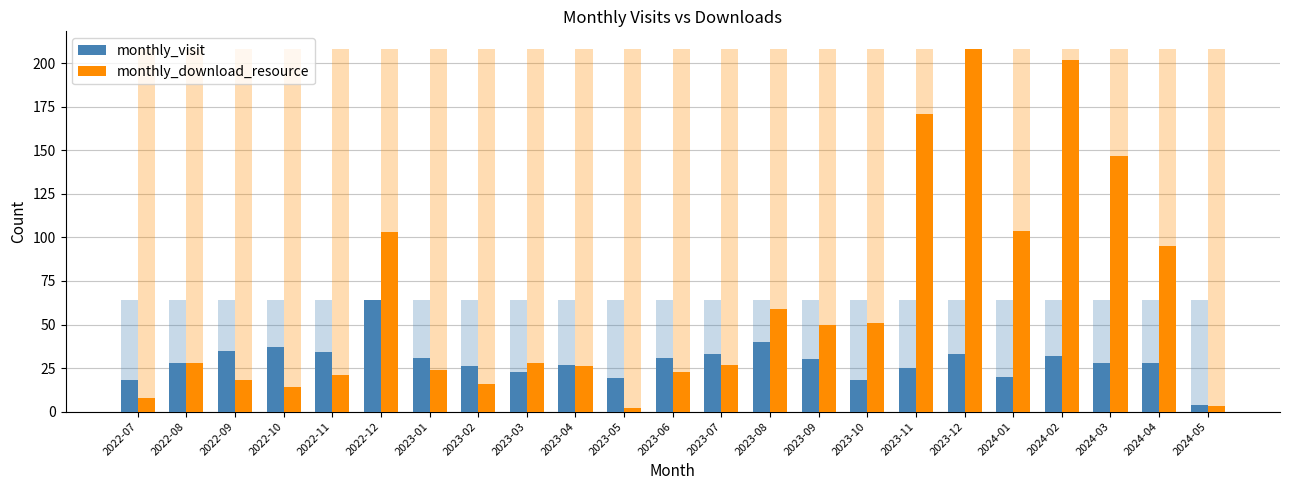

What value does the monthly_download_resource series have at 2023-10, to the nearest 10?

50